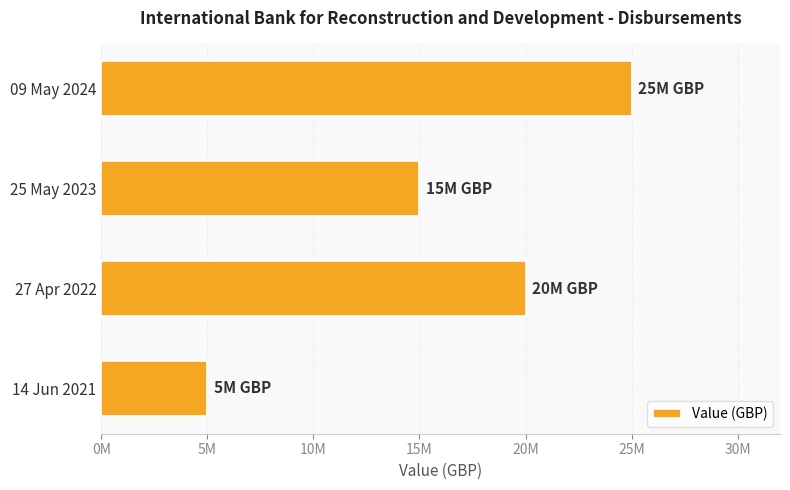

Are the bars horizontal?

Yes